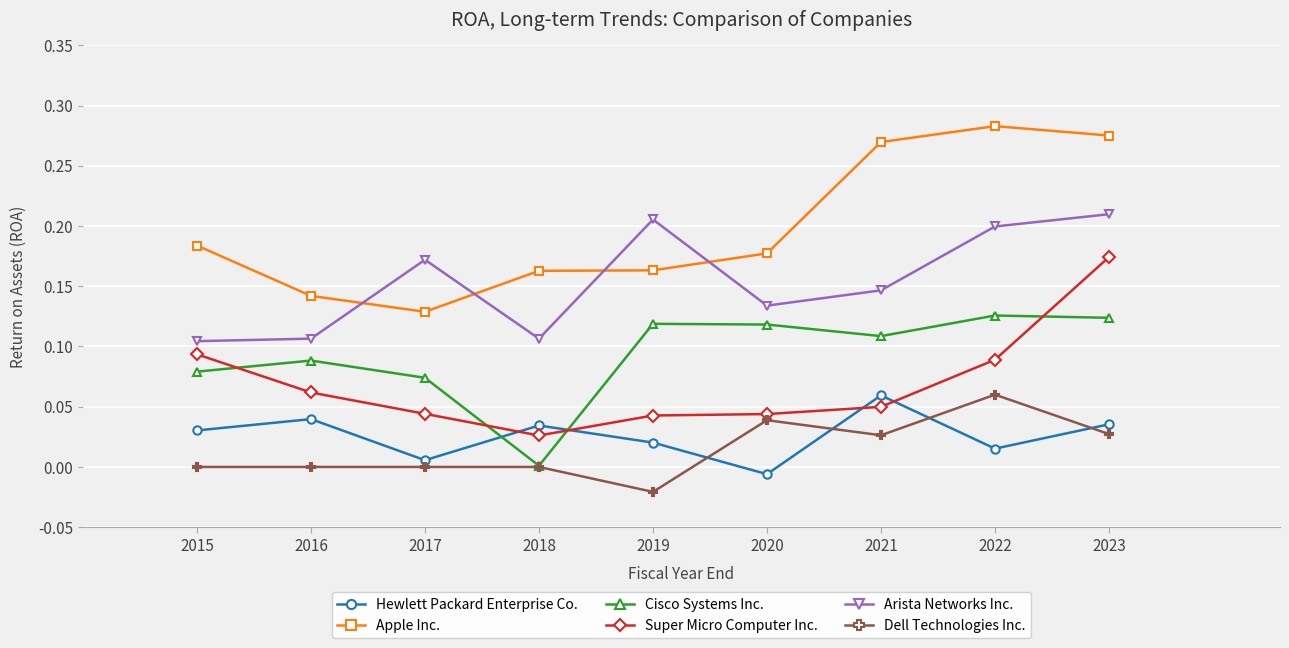

What is the total value across all series at 2022?

0.8